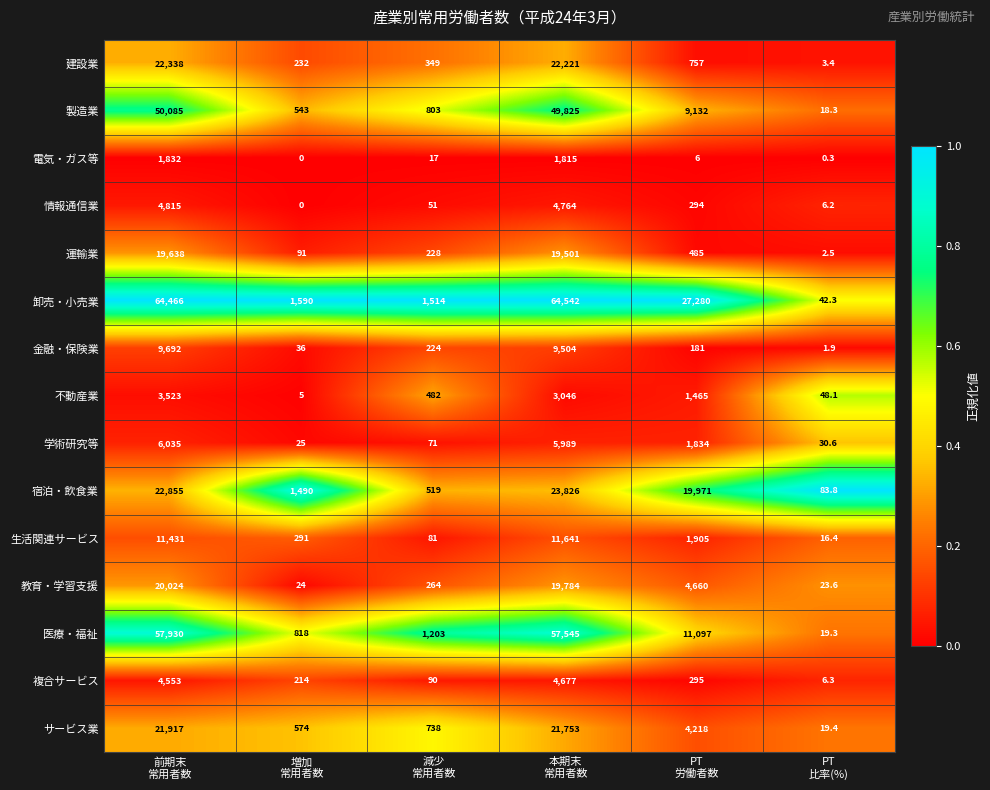

What is the difference between the maximum and minimum values in the 宿泊・飲食業 series?

23742.2